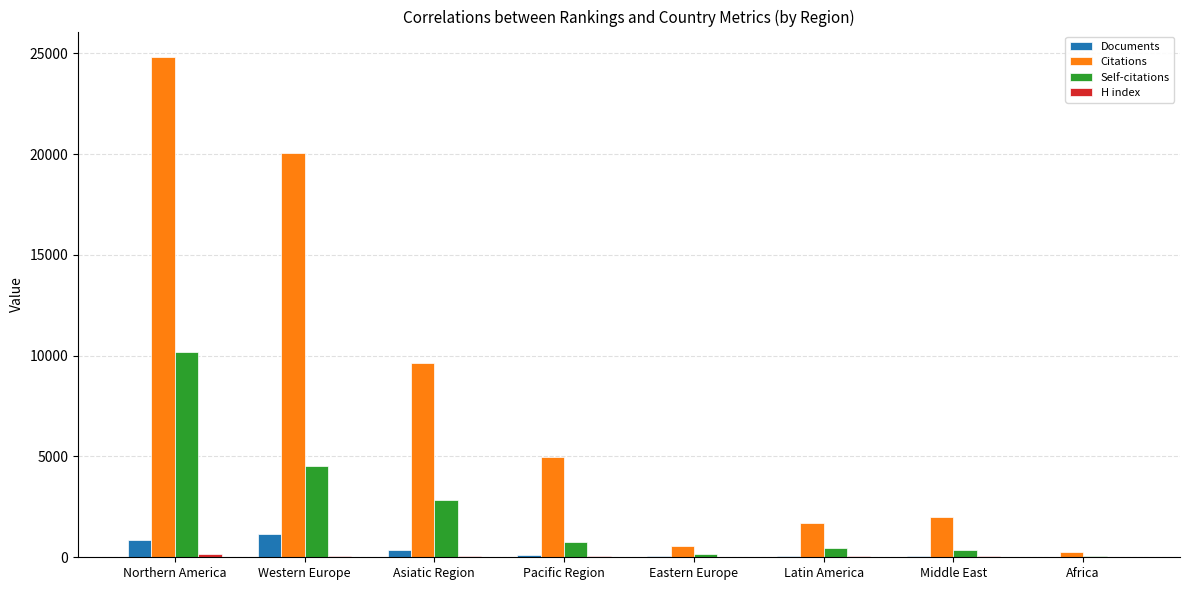

Is the value of Citations at Asiatic Region greater than the value of Documents at Middle East?

Yes